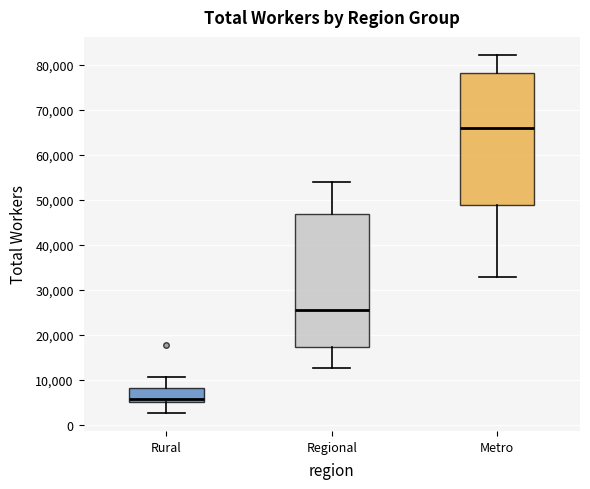

Reading left to right, read every box against the y-axis: the position of its median line, the range the box covers, and the ends of its whiskers. The values are not printed on the chart, so give them approximately, as read against the axis.

Rural: median 6000, box 5000 to 8000, whiskers 3000 to 10000
Regional: median 26000, box 17000 to 47000, whiskers 13000 to 54000
Metro: median 66000, box 49000 to 78000, whiskers 33000 to 82000